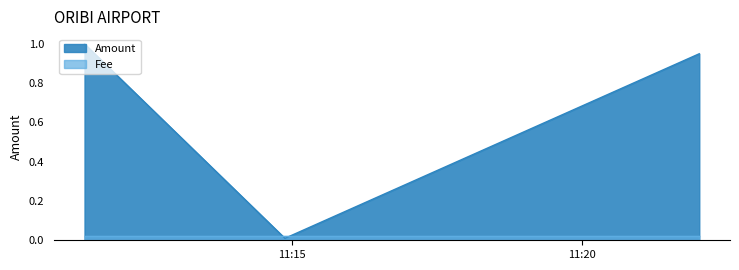

Reading left to right, list all the values displayed in this chart.

1.0	0.0	0.9